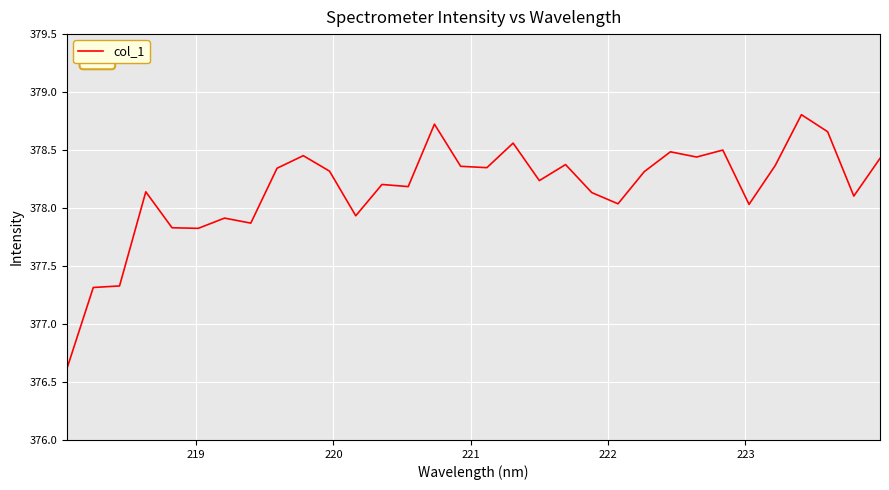

What is the maximum value shown in the chart?

378.8